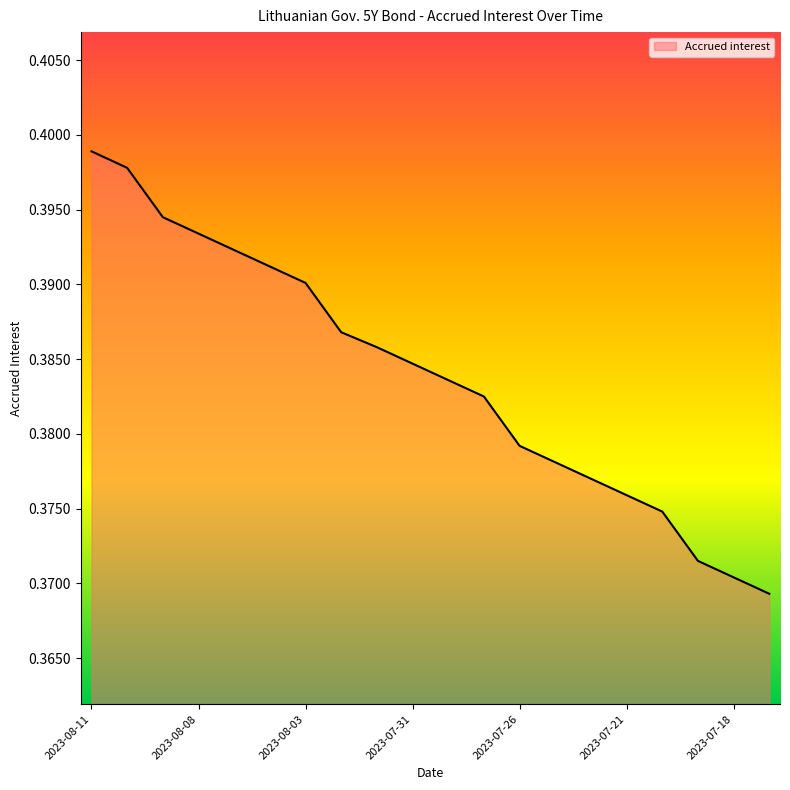

Does the chart display data point markers on the line(s)?

No